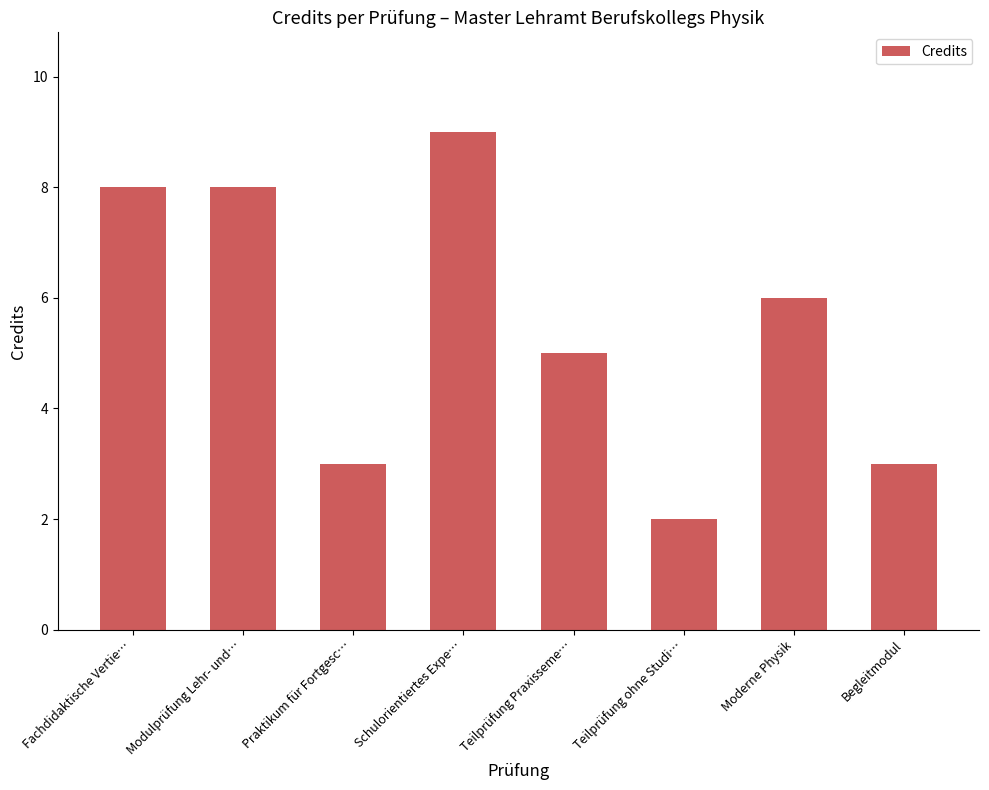

The value at Moderne Physik is 11. True or false?

False